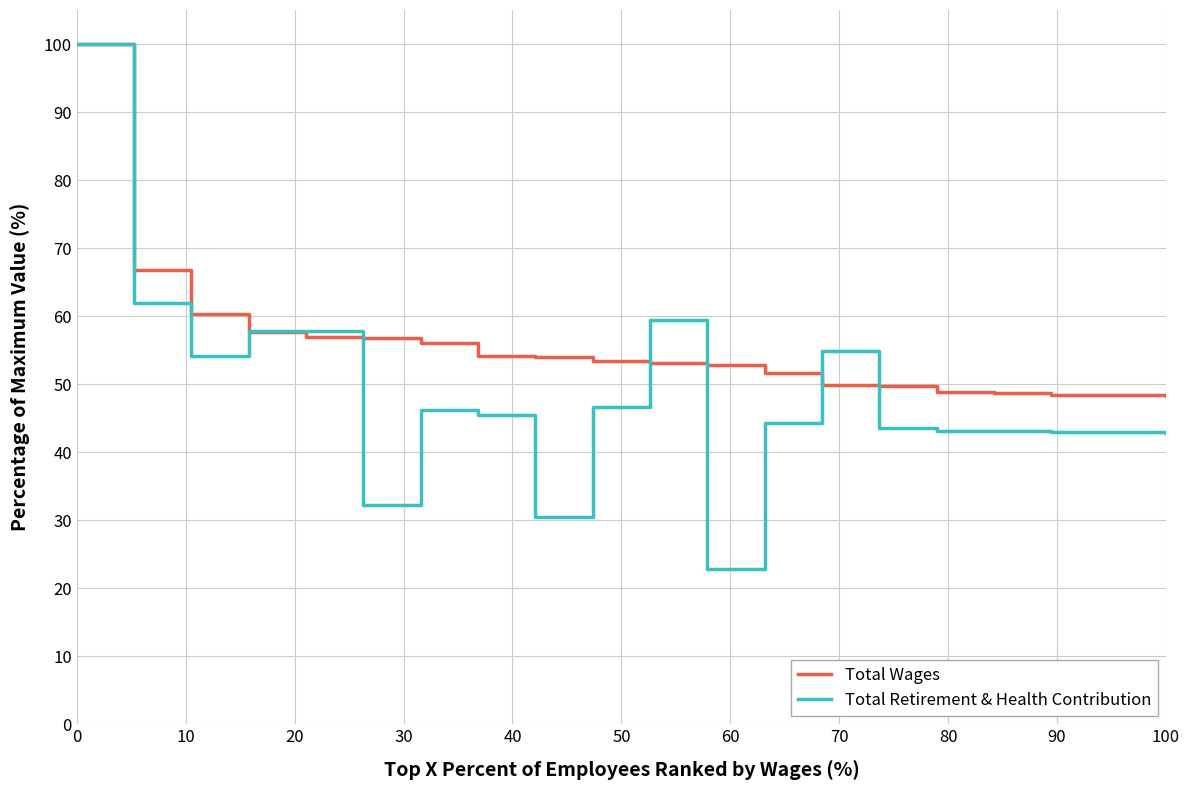

After their last crossing, which series has the higher values: Total Wages or Total Retirement & Health Contribution?

Total Wages